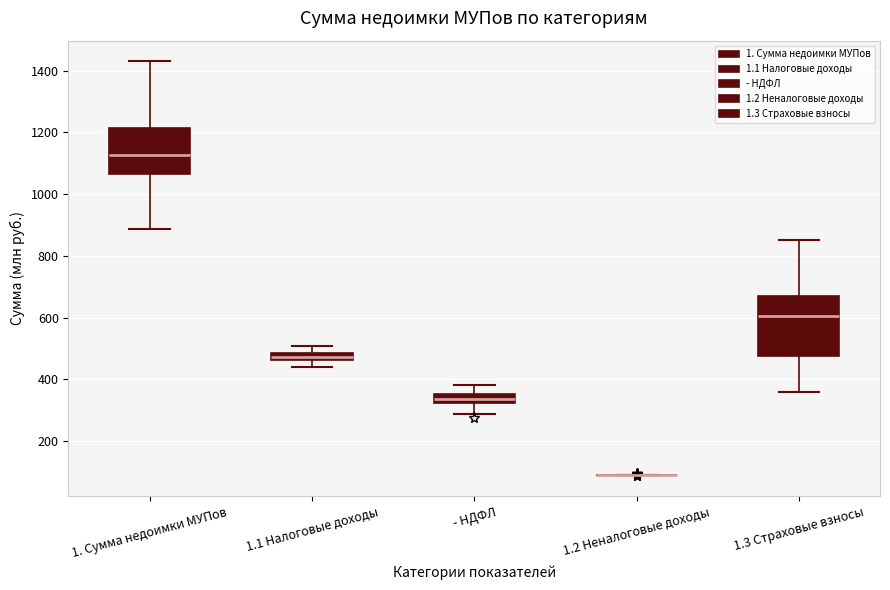

Which box is the tallest, from its lower edge to its upper edge?

1.3 Страховые взносы